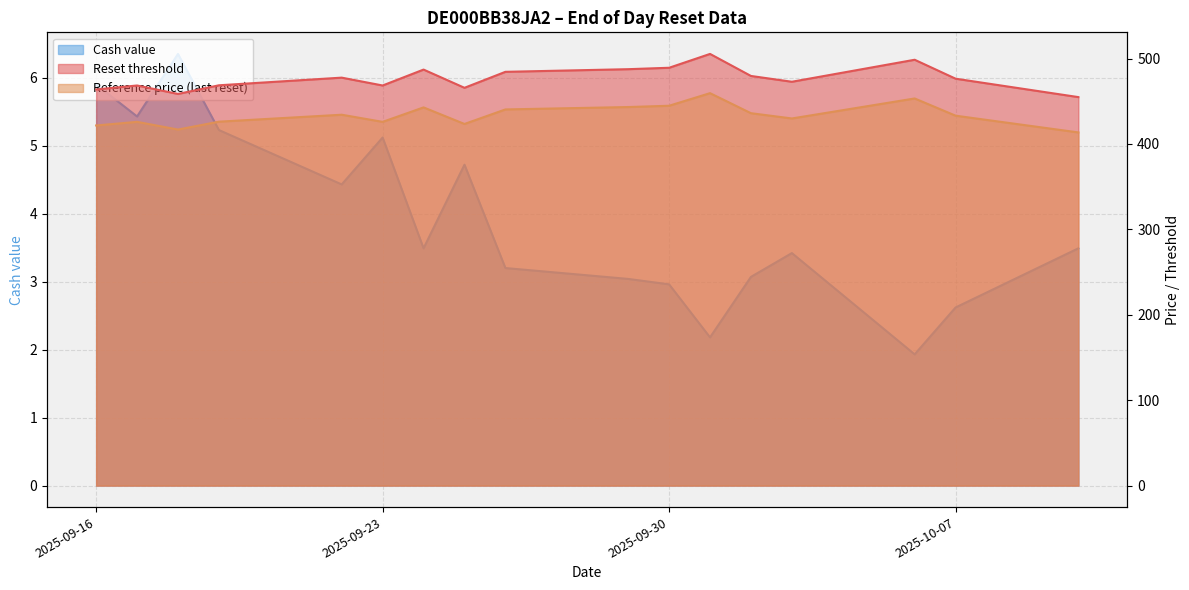

Reading left to right, extract all data points from this chart.

Reset threshold: 463.8	468.4	458.5	468.7	477.6	468.4	487.1	465.7	484.4	487.5	489.2	505.4	479.6	472.8	498.6	476.4	454.8
Reference price (last reset): 421.6	425.9	416.9	426.1	434.2	425.9	442.8	423.4	440.4	443.2	444.7	459.5	436.0	429.8	453.2	433.1	413.5
Cash value: 5.9	5.4	6.3	5.2	4.4	5.1	3.5	4.7	3.2	3.0	3.0	2.2	3.1	3.4	1.9	2.6	3.5